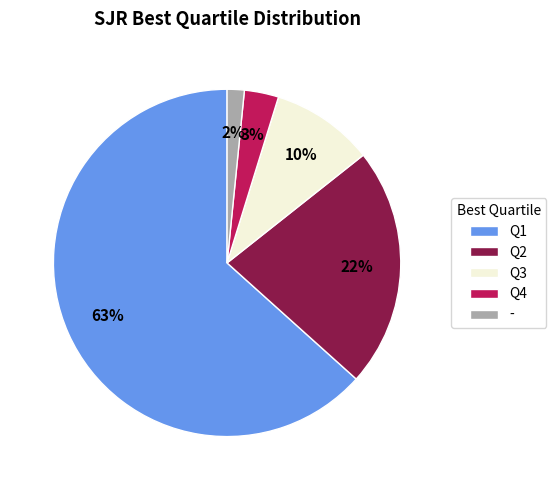

How many slices are in this pie chart?

5